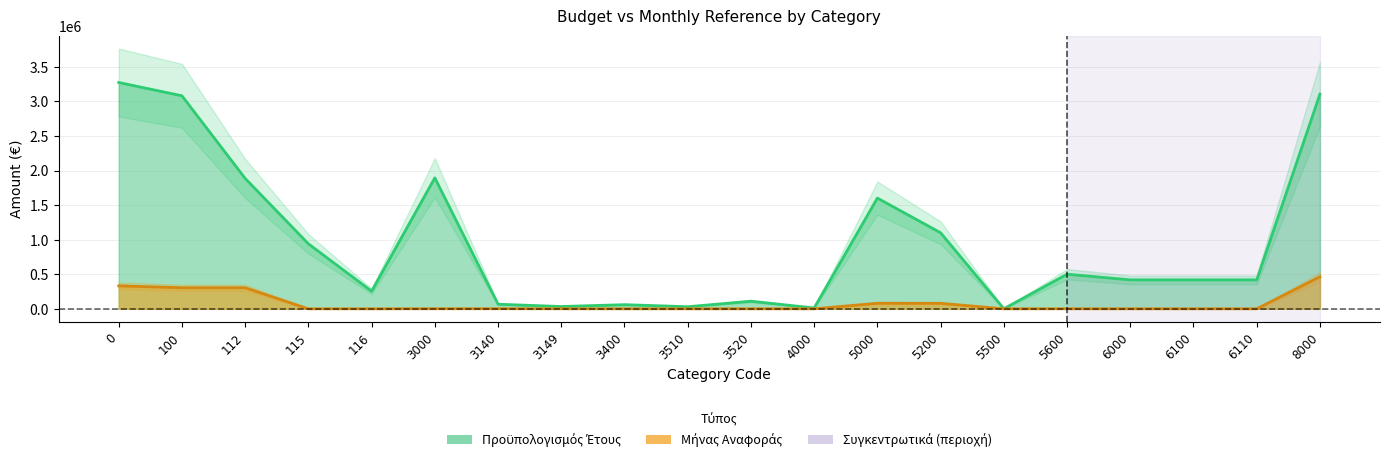

How many lines are shown in the chart?

2